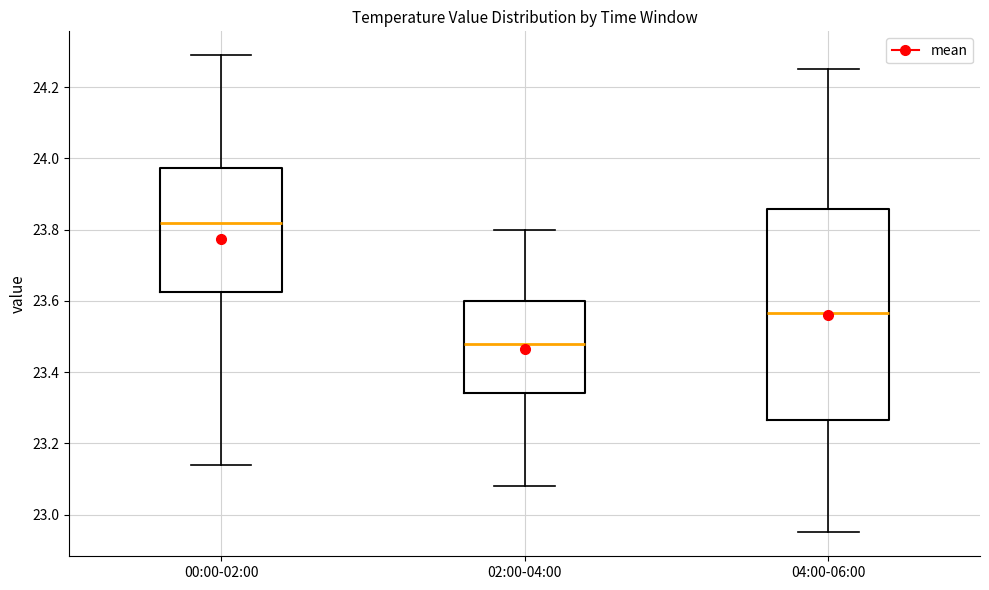

Reading left to right, transcribe this box plot: for each box, give where its median line is, the range the box spans, and where its two whiskers end, as read against the y-axis. The values are not printed on the chart, so give them approximately, as read against the axis.

00:00-02:00: median 23.82, box 23.62 to 23.98, whiskers 23.14 to 24.30
02:00-04:00: median 23.48, box 23.34 to 23.60, whiskers 23.08 to 23.80
04:00-06:00: median 23.56, box 23.26 to 23.86, whiskers 22.96 to 24.26